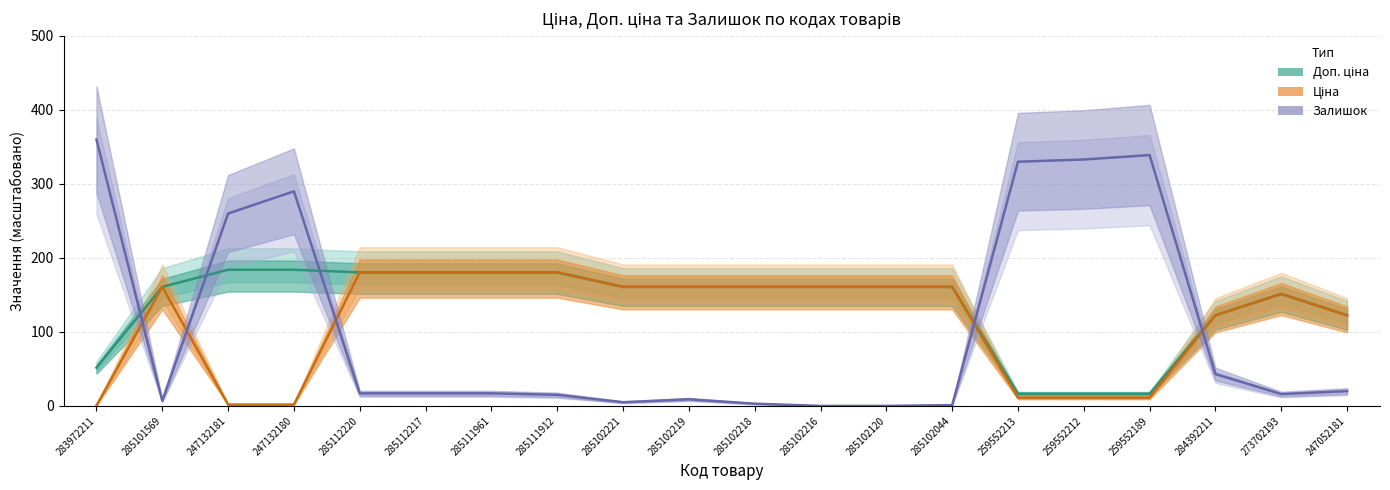

Is it true that Ціна equals 213.2 at 284392211?

False